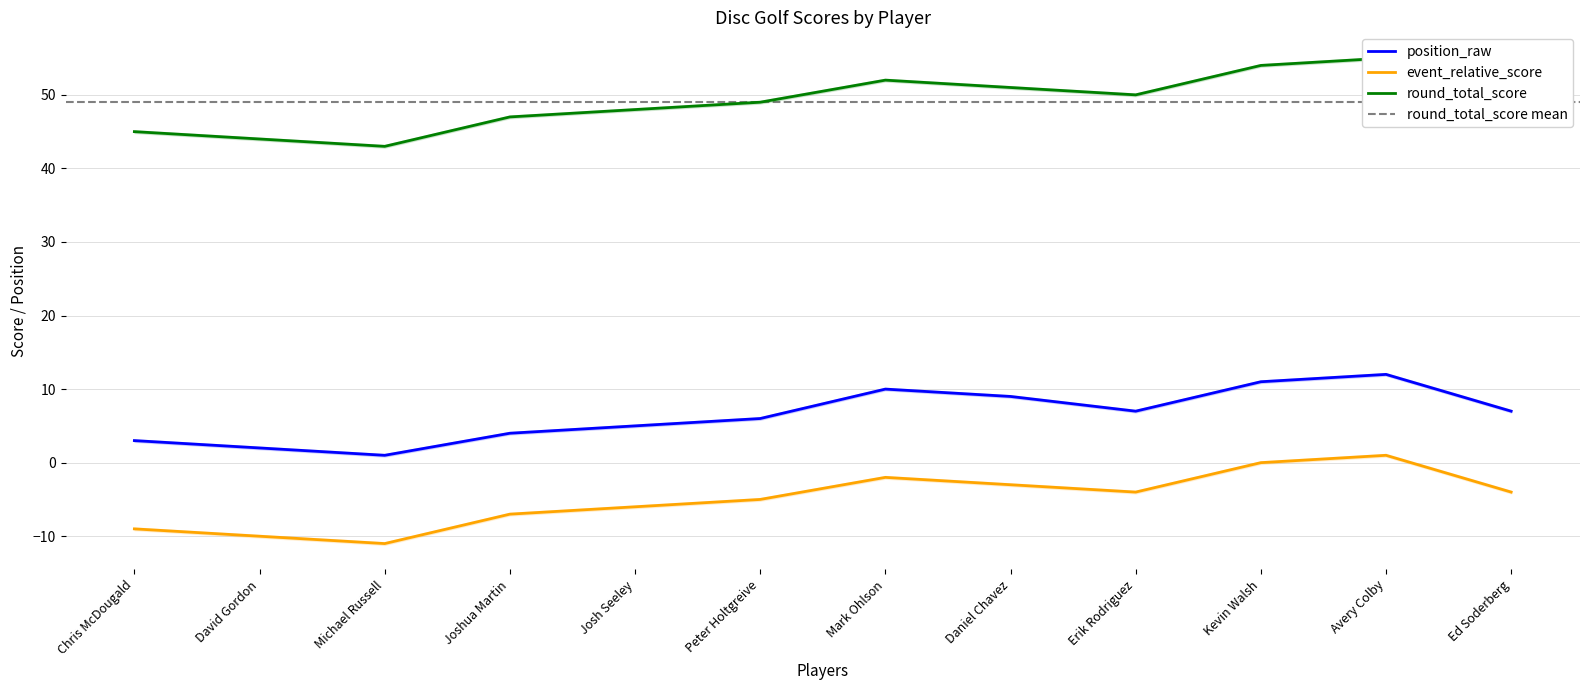

At which category is the sum across all series the highest?

Avery Colby